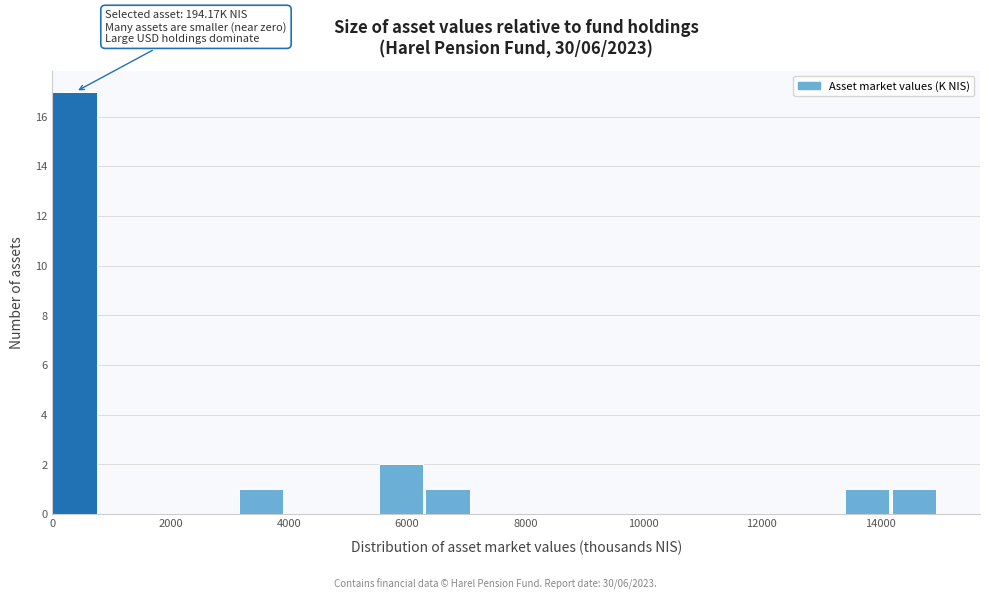

Around what value on the x-axis is the tallest bar? Give the approximate position of its centre, as read against the axis.

400